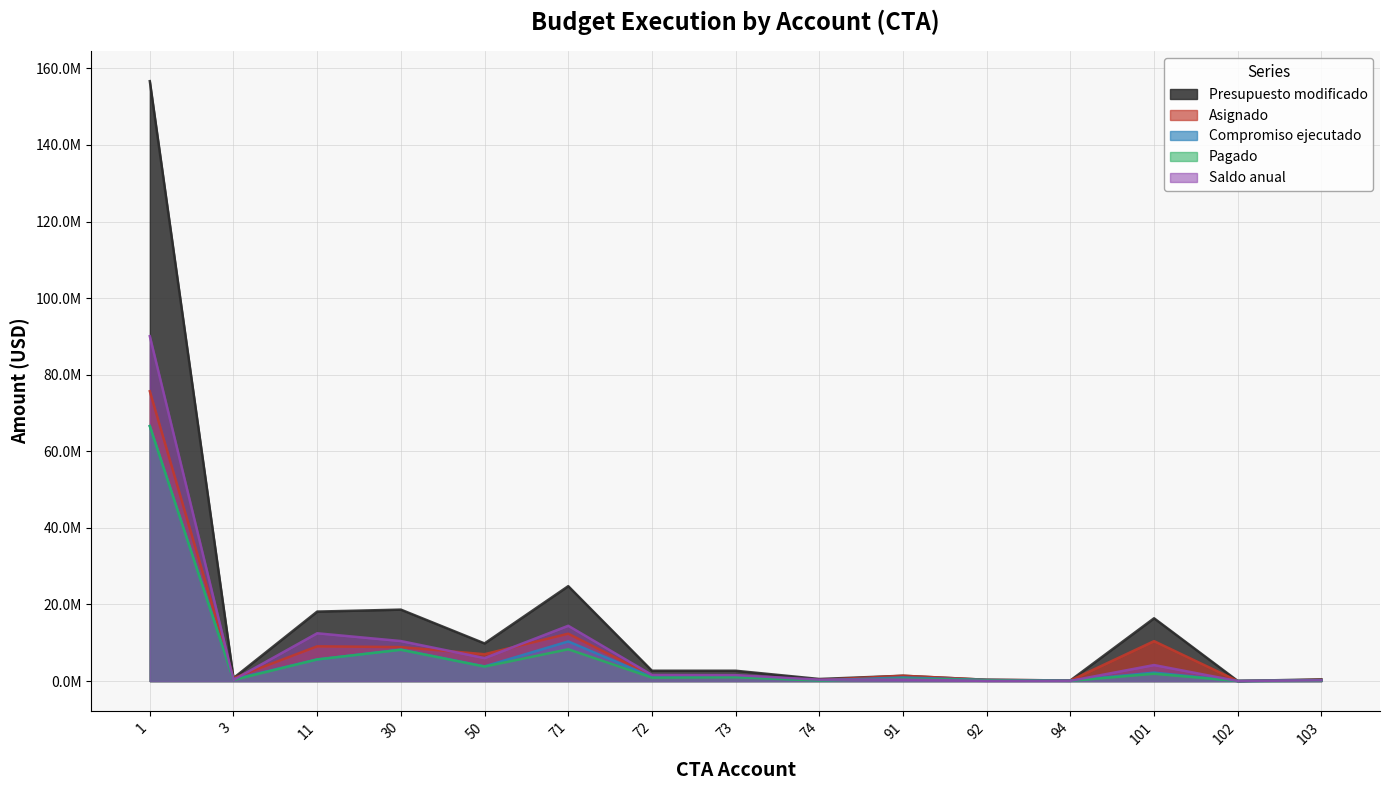

Does the chart have visible grid lines?

Yes